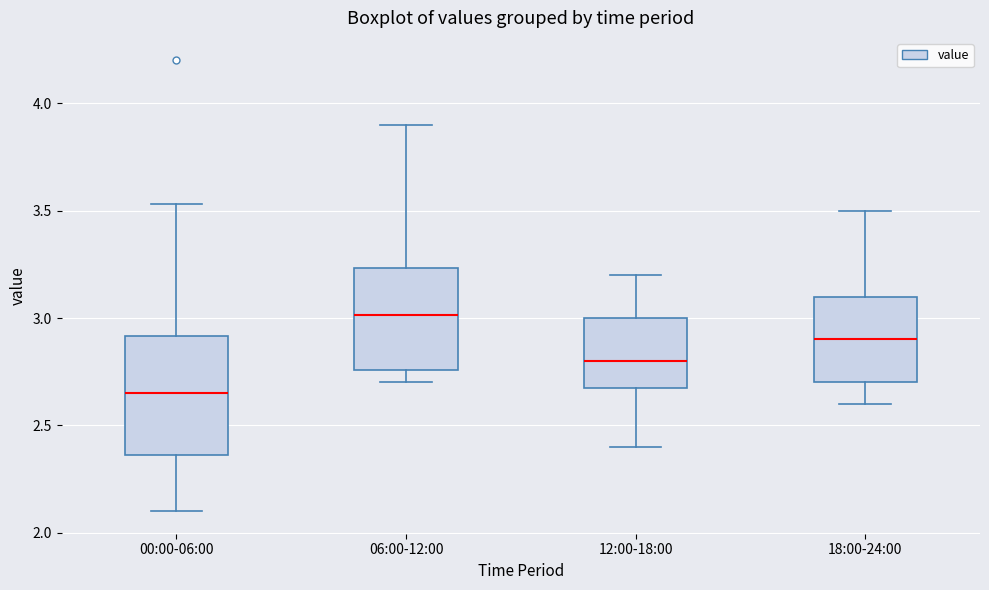

Which box has the lowest median line?

00:00-06:00